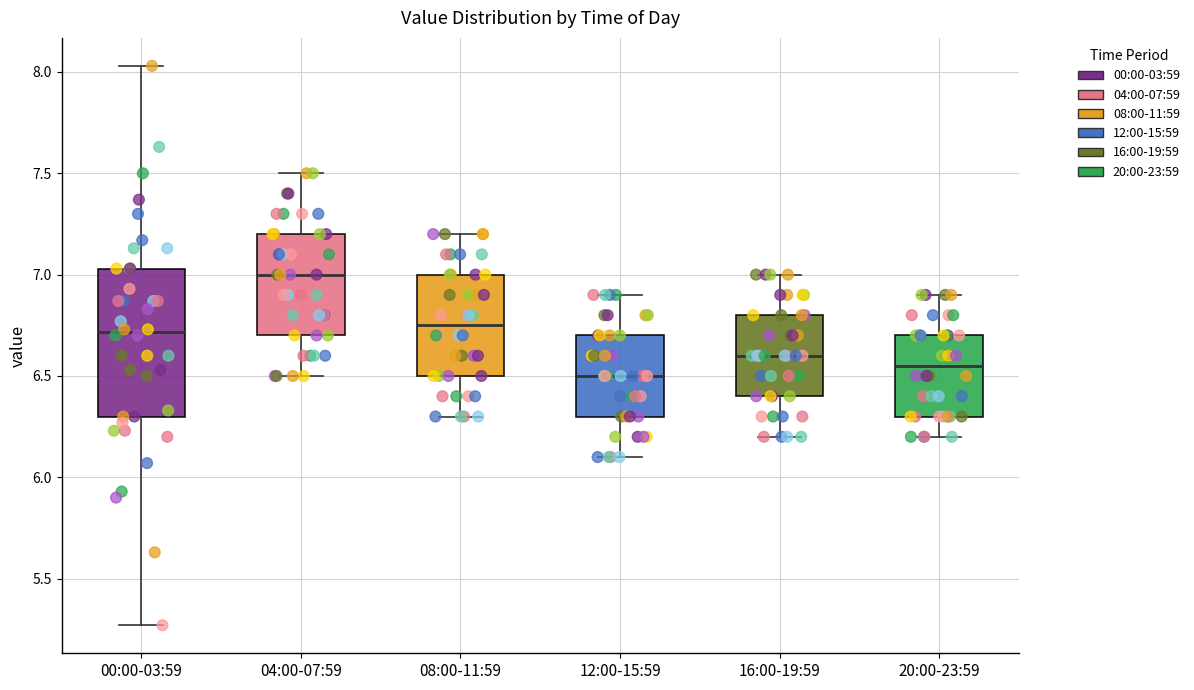

Which box is the tallest, from its lower edge to its upper edge?

00:00-03:59